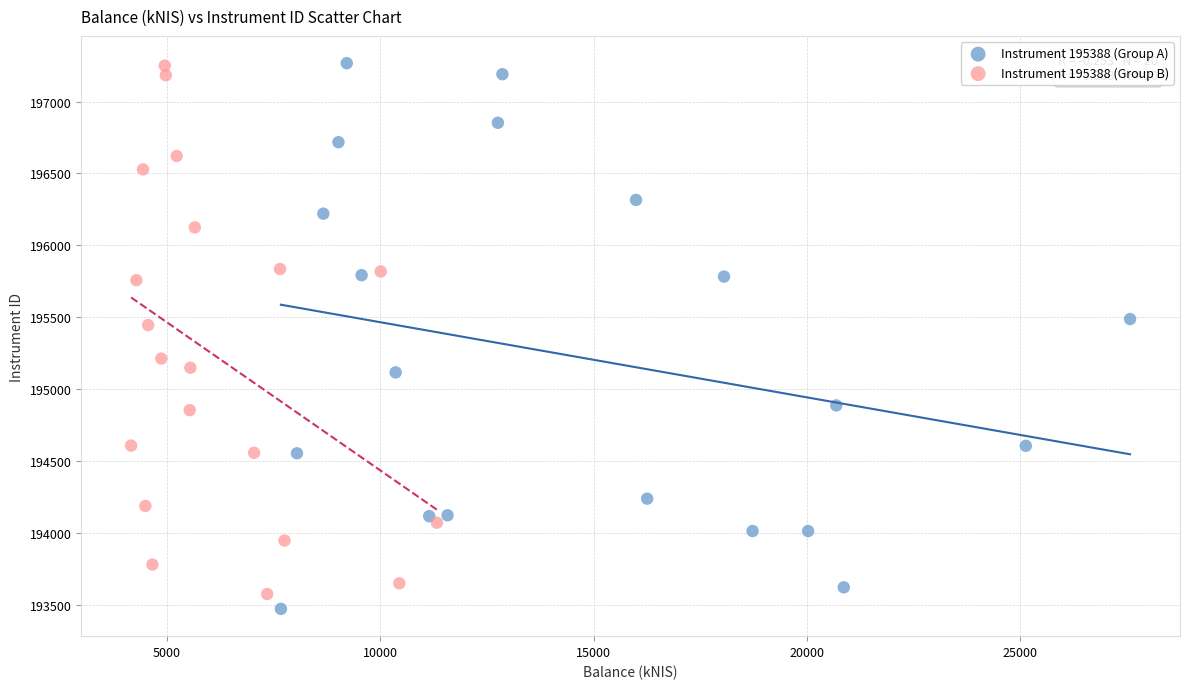

Which series has the widest spread of Y values?

Instrument 195388 (Group A)